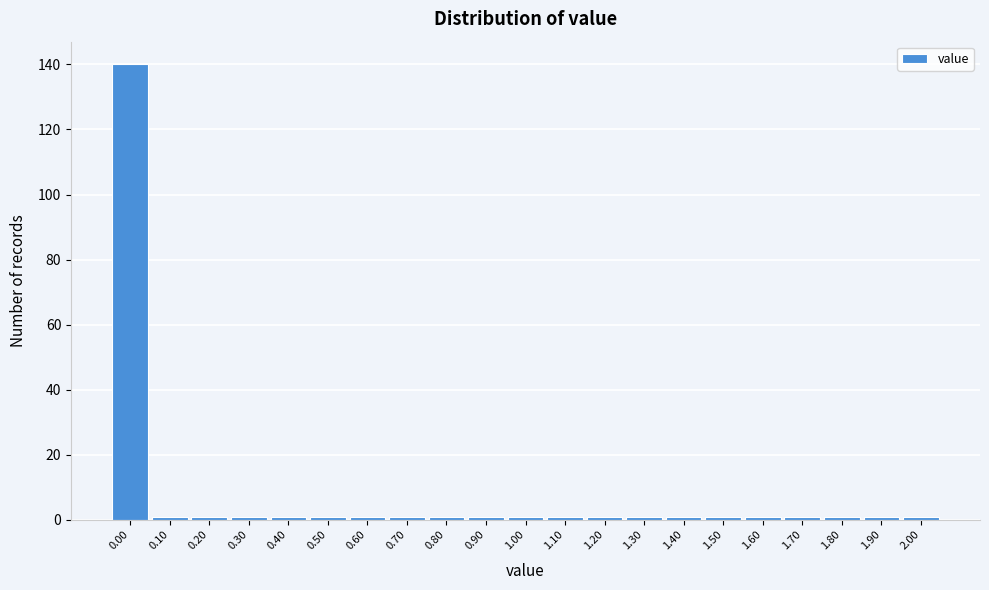

Reading left to right, transcribe this chart: for each bar, give the range it covers on the x-axis and its height. The values are not printed on the chart, so give them approximately, as read against the axis.

-0.05 to 0.05: 140
0.05 to 0.15: under 2
0.15 to 0.25: under 2
0.25 to 0.35: under 2
0.35 to 0.45: under 2
0.45 to 0.55: under 2
0.55 to 0.65: under 2
0.65 to 0.75: under 2
0.75 to 0.85: under 2
0.85 to 0.95: under 2
0.95 to 1.05: under 2
1.05 to 1.15: under 2
1.15 to 1.25: under 2
1.25 to 1.35: under 2
1.35 to 1.45: under 2
1.45 to 1.55: under 2
1.55 to 1.65: under 2
1.65 to 1.75: under 2
1.75 to 1.85: under 2
1.85 to 1.95: under 2
1.95 to 2.05: under 2